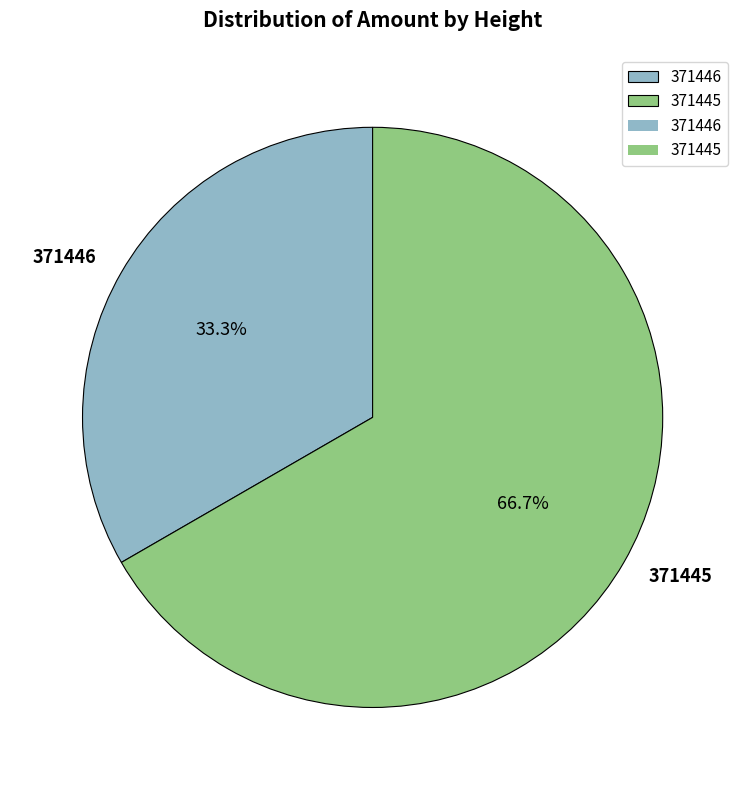

What is the largest slice in the pie chart?

371445